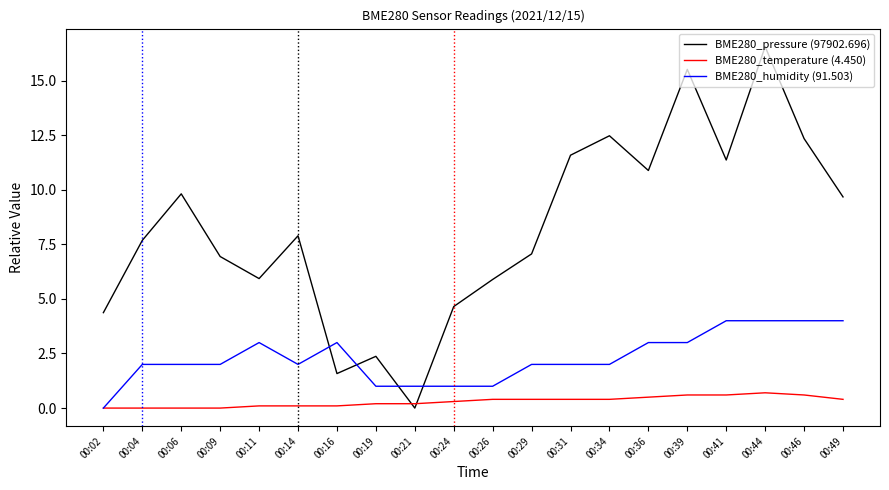

Count the BME280_temperature (4.450) values in the range 0 to 1.

20